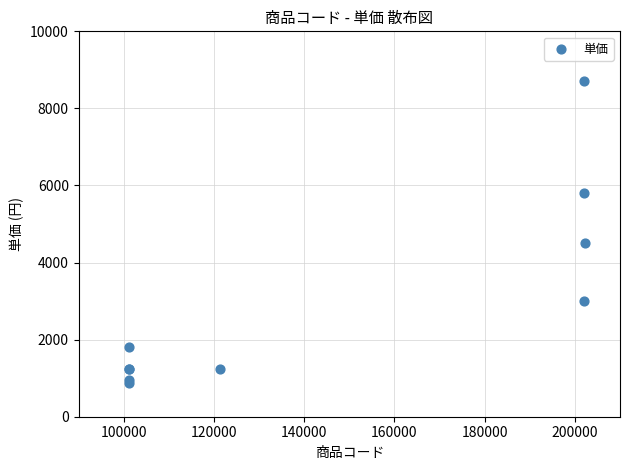

What Y value in the scatter plot is closest to 4790?

4500